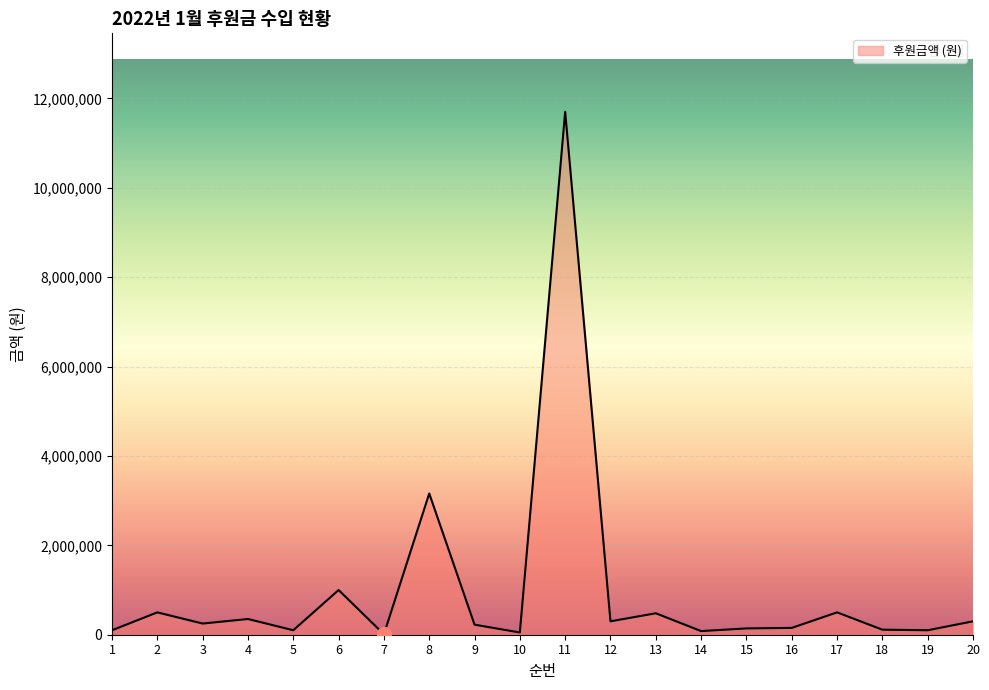

What is the smallest value displayed?

10000